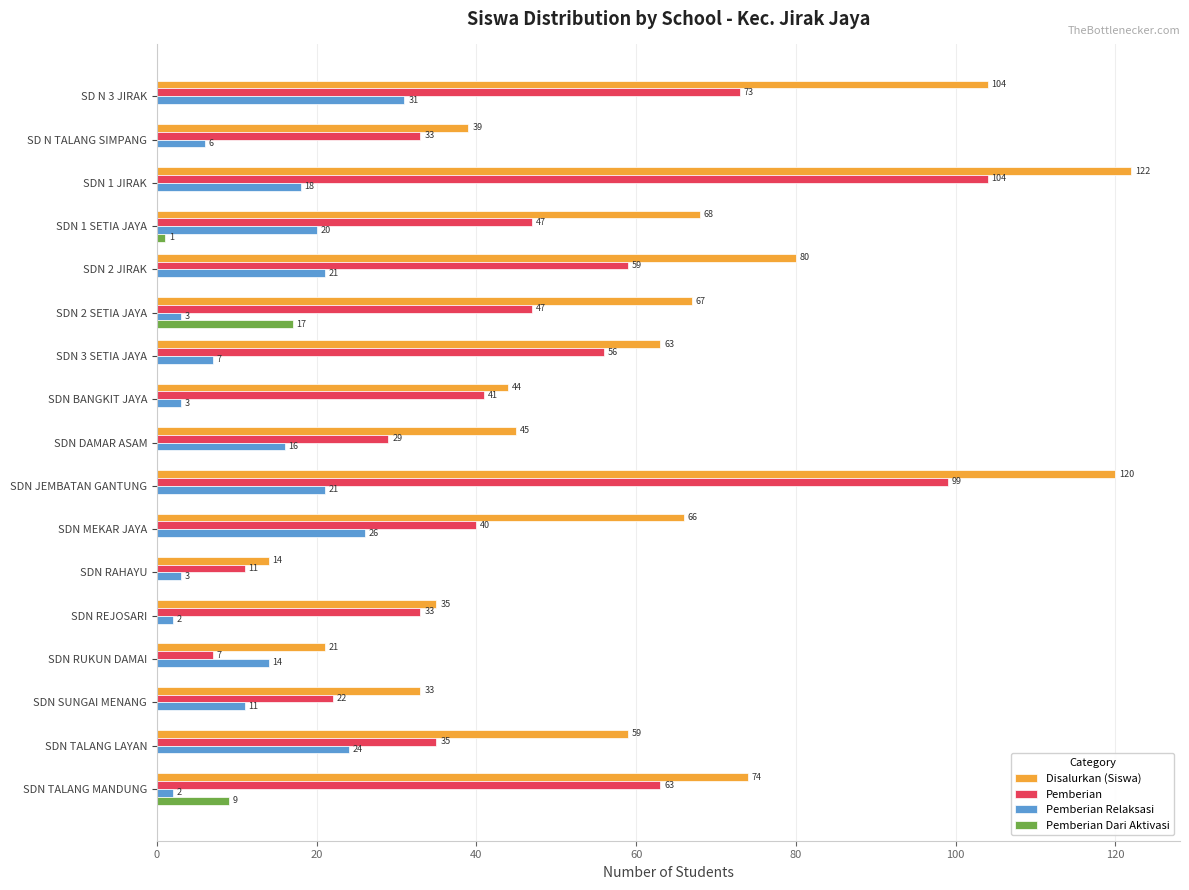

Which category has the highest value in the Pemberian Dari Aktivasi series?

SDN 2 SETIA JAYA